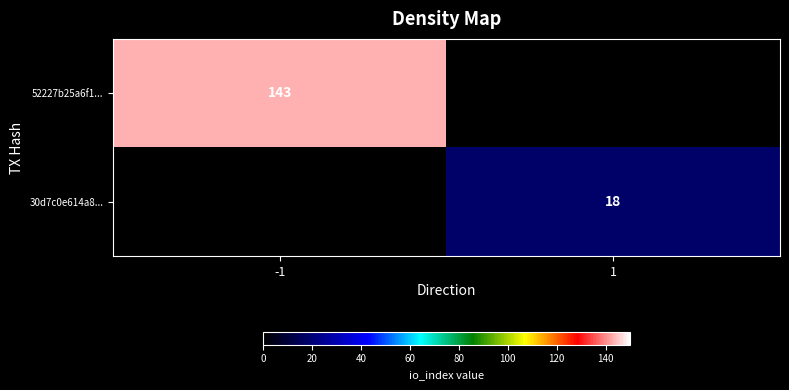

Is it true that 30d7c0e614a8... equals 12 at 1?

False